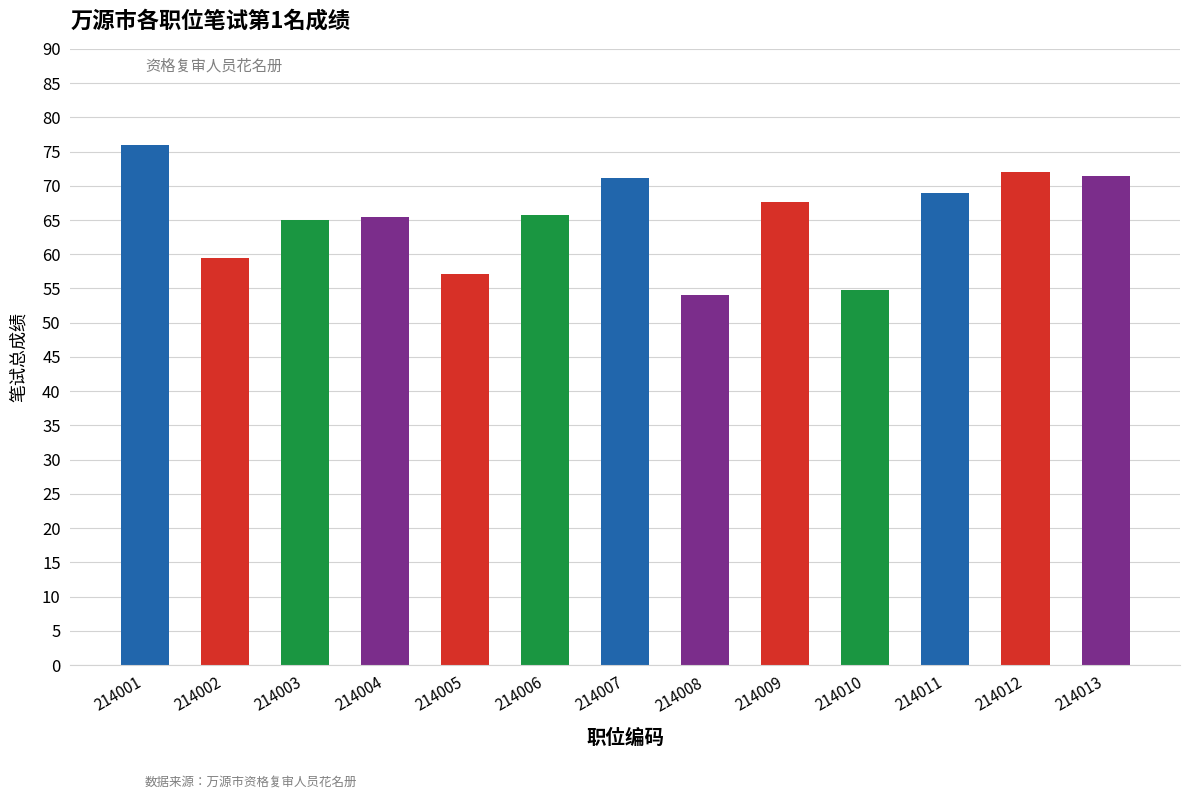

What is the greatest value displayed?

75.9